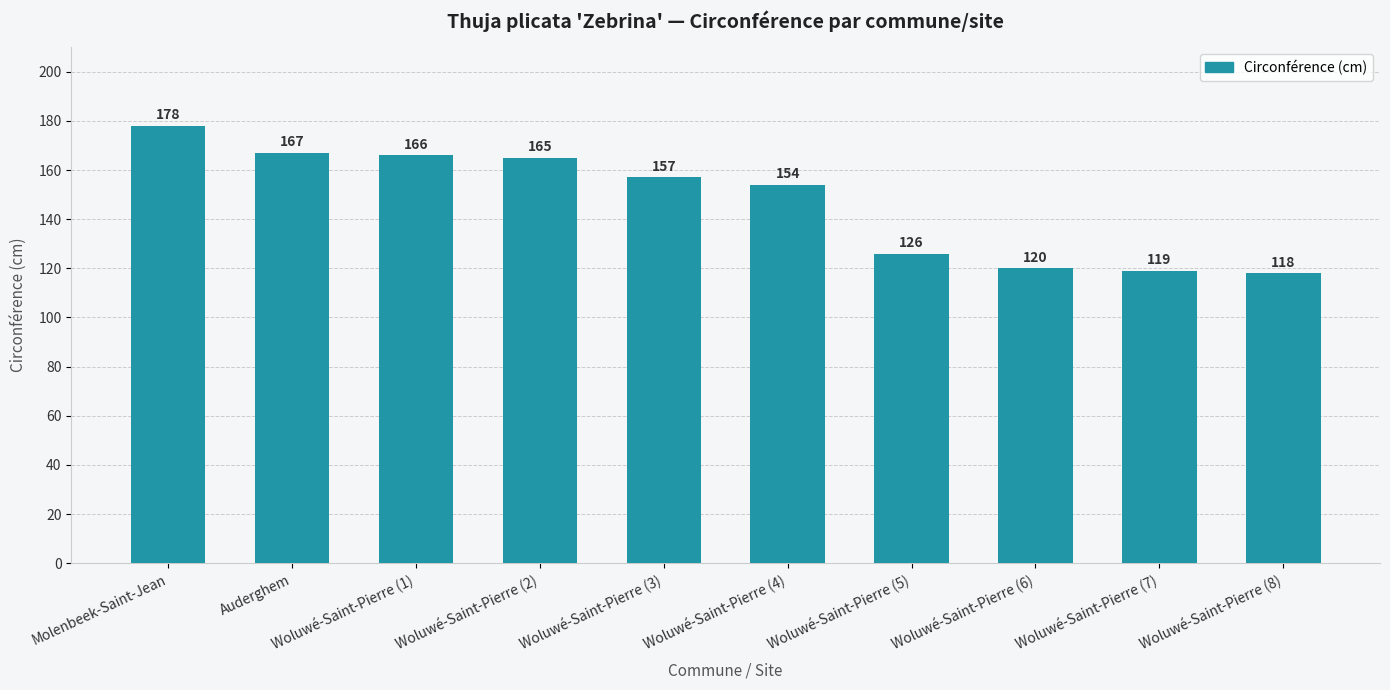

What position from the left is Woluwé-Saint-Pierre (3)?

5